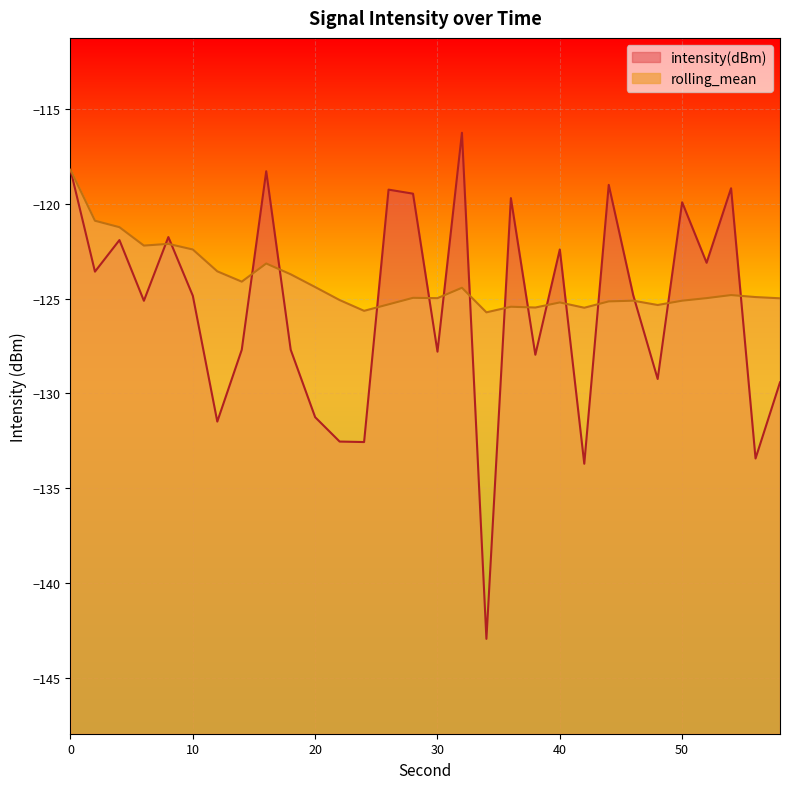

List the series in order of their peak value, lowest first.

rolling_mean, intensity(dBm)